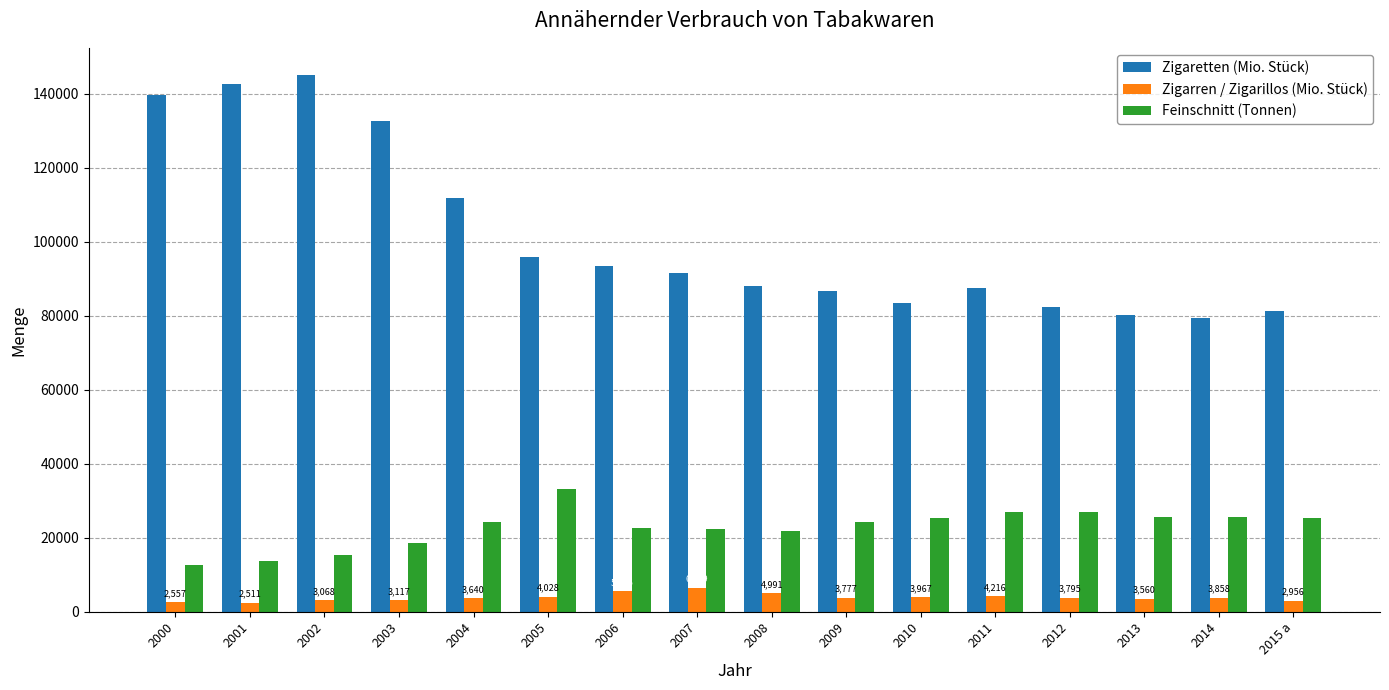

Between 2001 and 2002, which series saw the biggest shift?

Zigaretten (Mio. Stück)